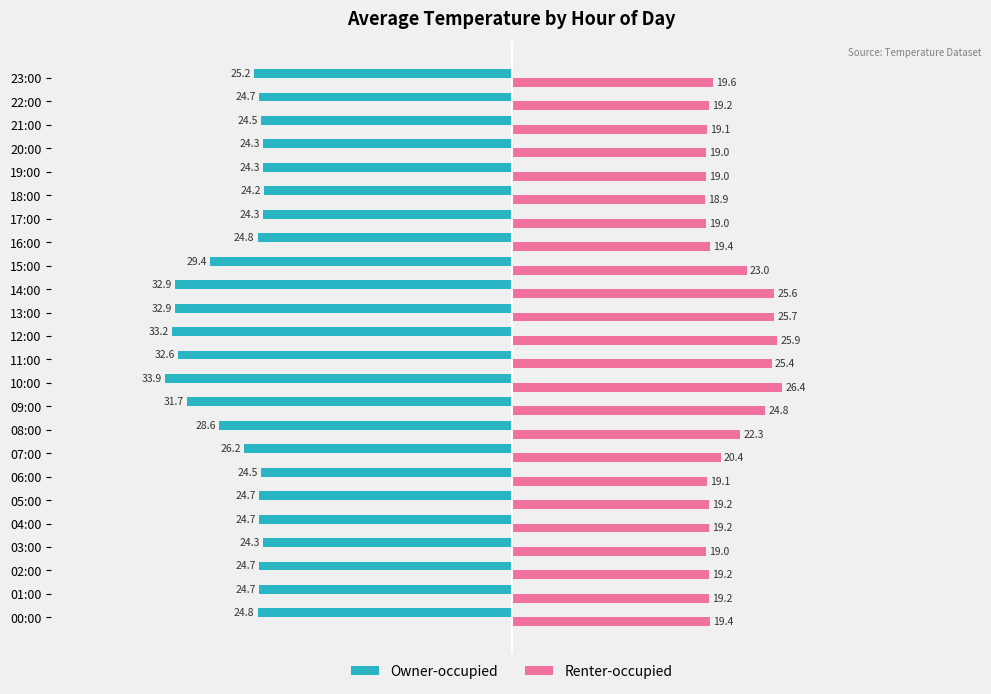

What is the total value across all series at 21:00?

-5.4